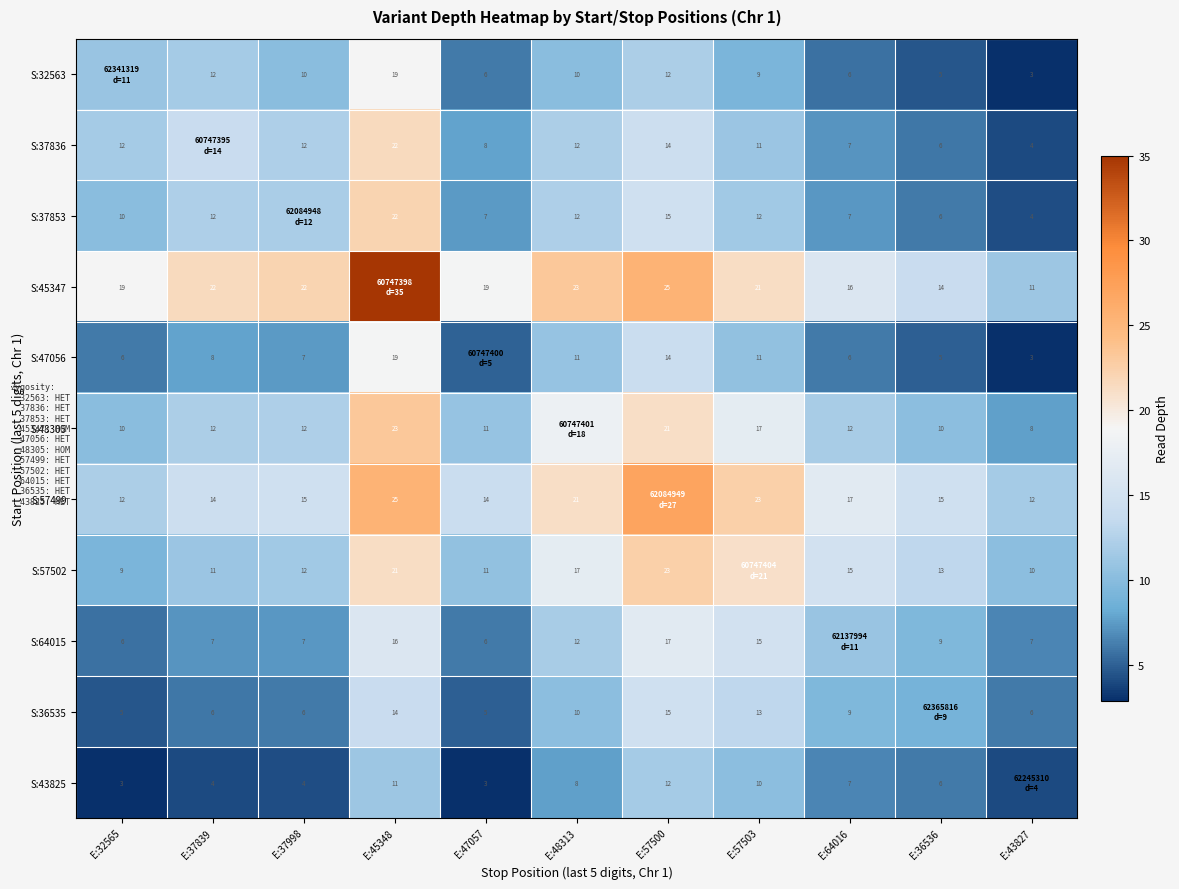

Count the number of categories in the chart.

11